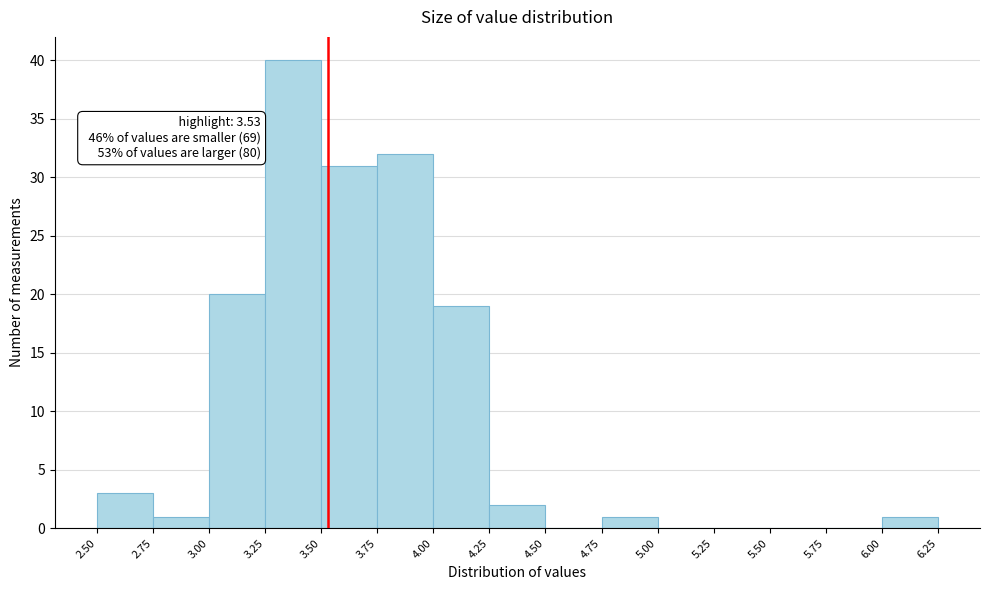

Which range on the x-axis has the tallest bar?

3.25 to 3.50